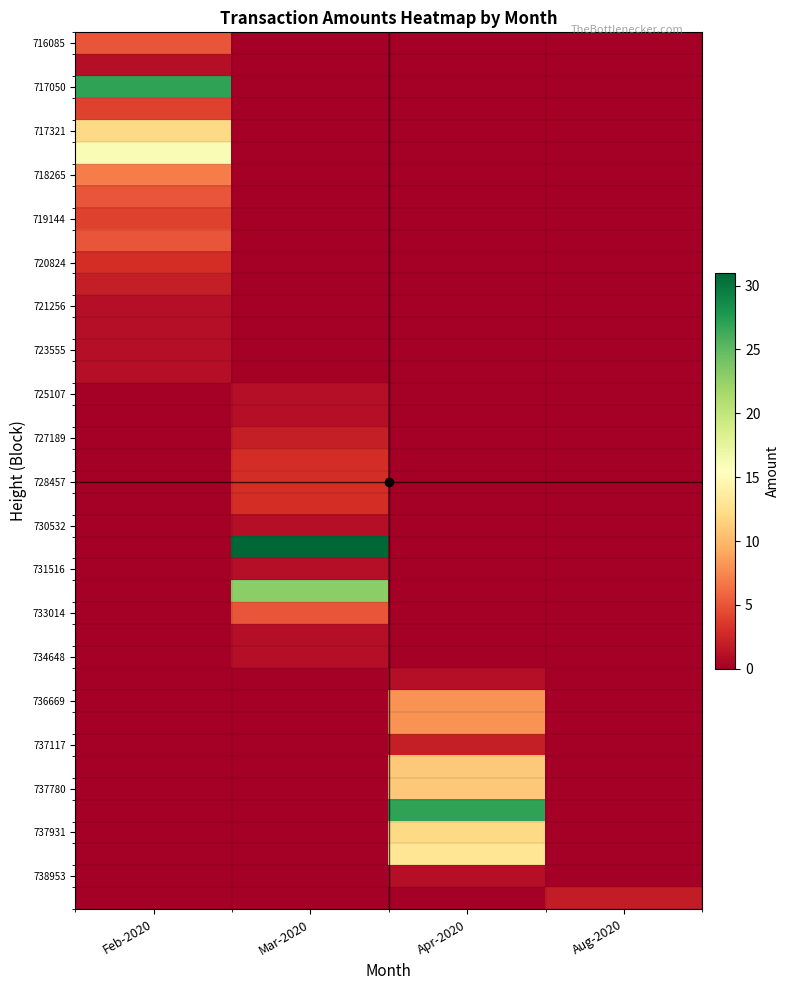

How many categories are shown in the chart?

4